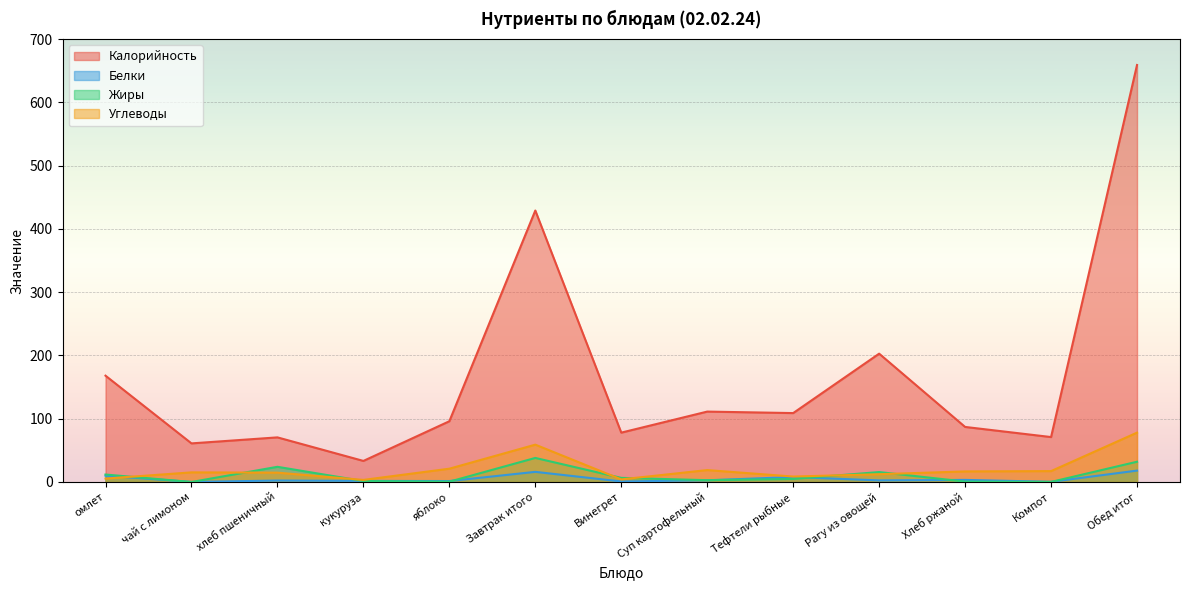

How many values in the Жиры series exceed 4?

7